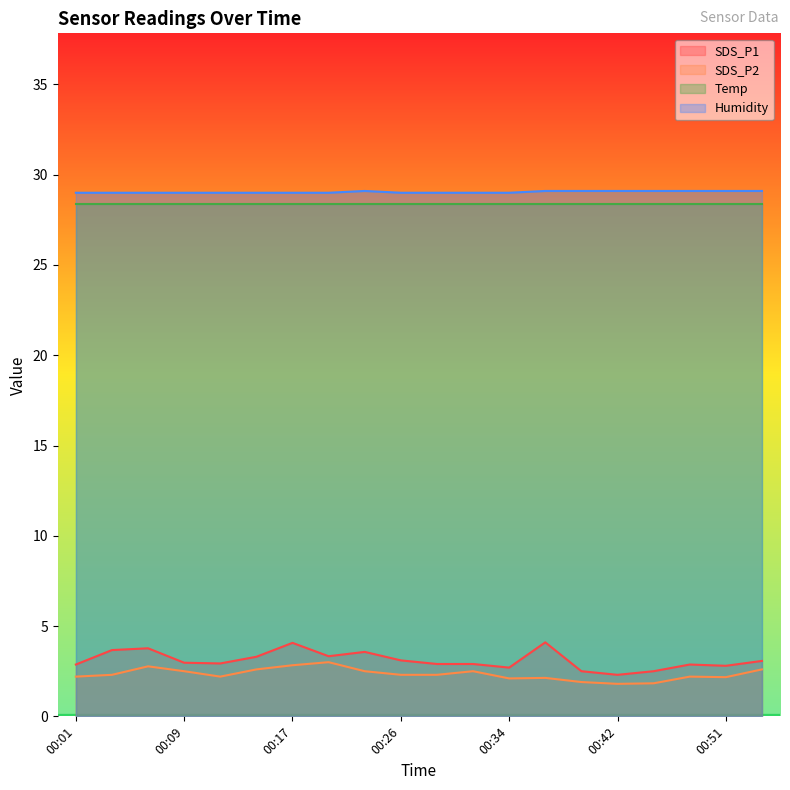

True or false: Humidity and SDS_P2 cross at least once.

False